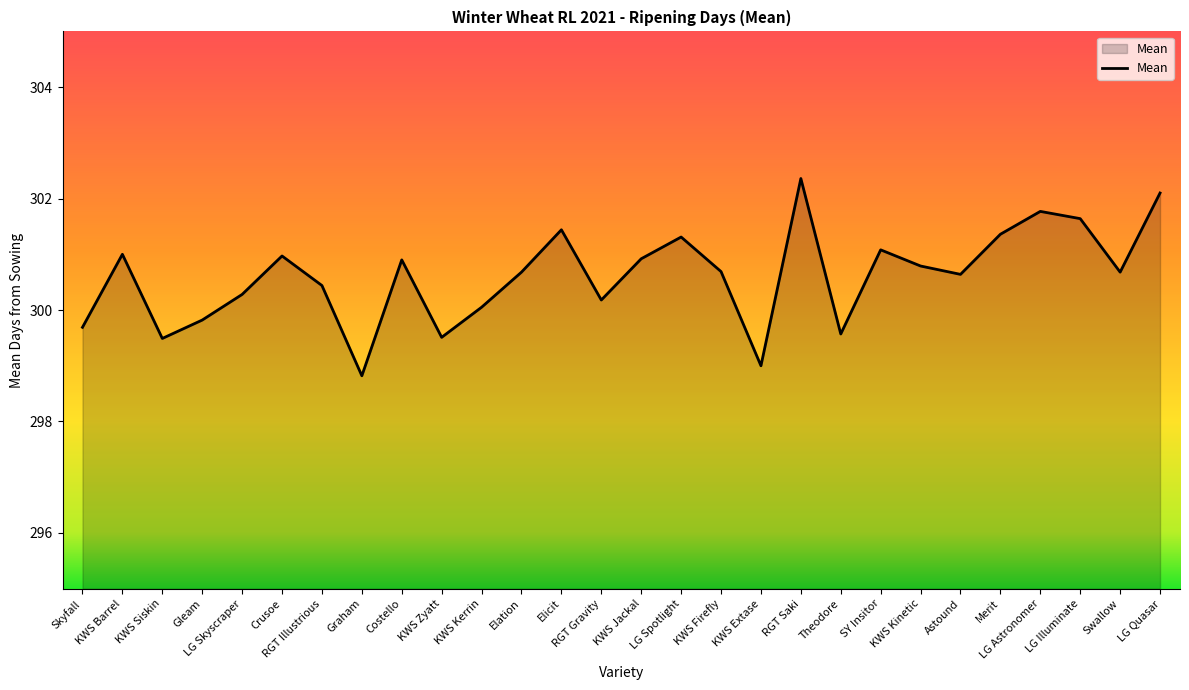

What position from the right is KWS Jackal?

14